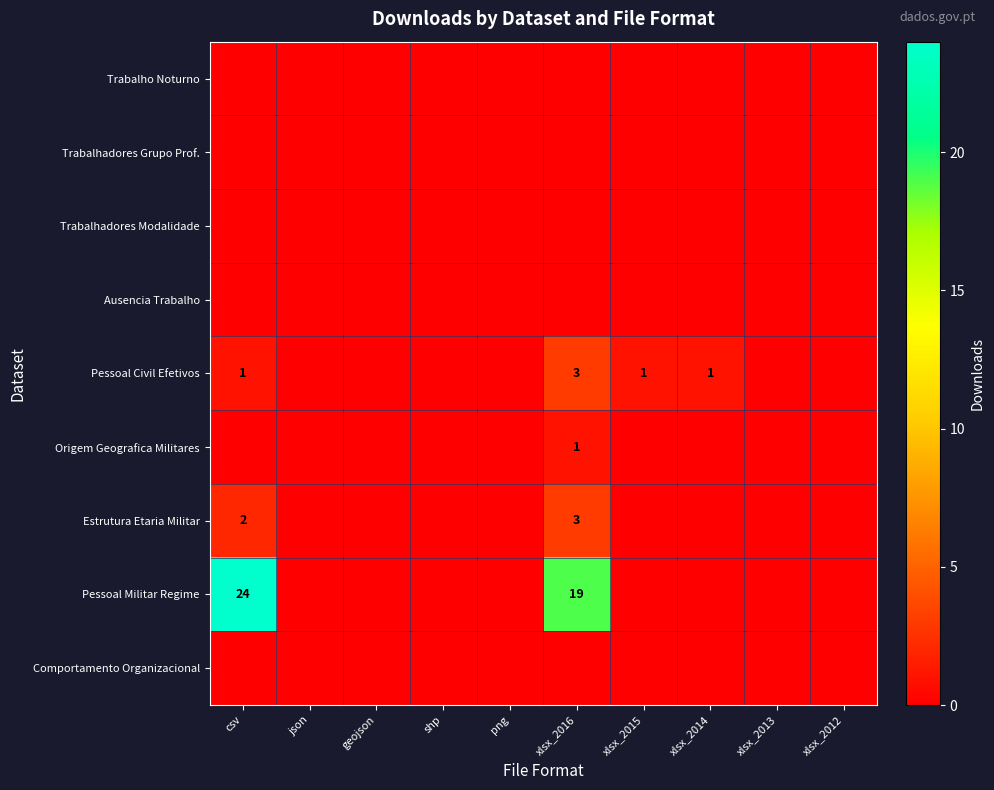

The Origem Geografica Militares series shows 2 at xlsx_2016. True or false?

False